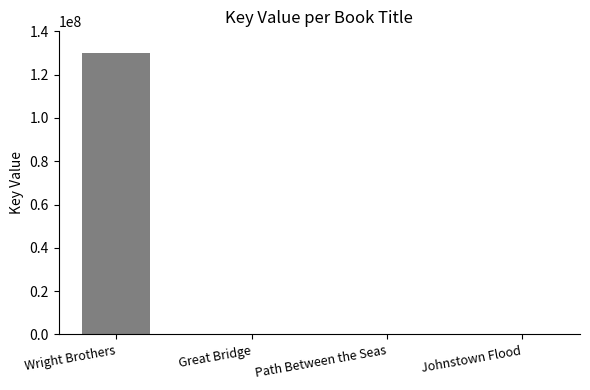

What is the sum of all values?

130121989